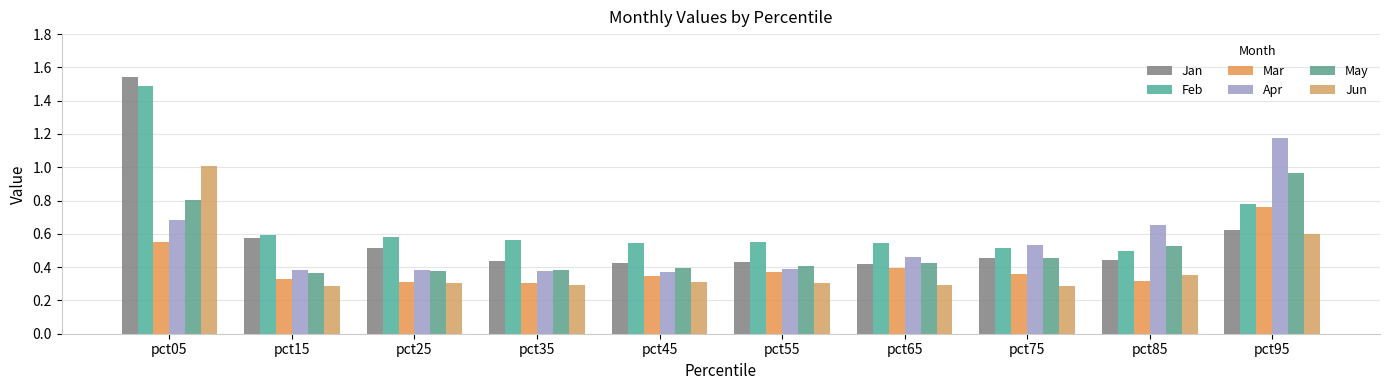

What is the value of the Mar bar at the 2nd from the left?

0.3